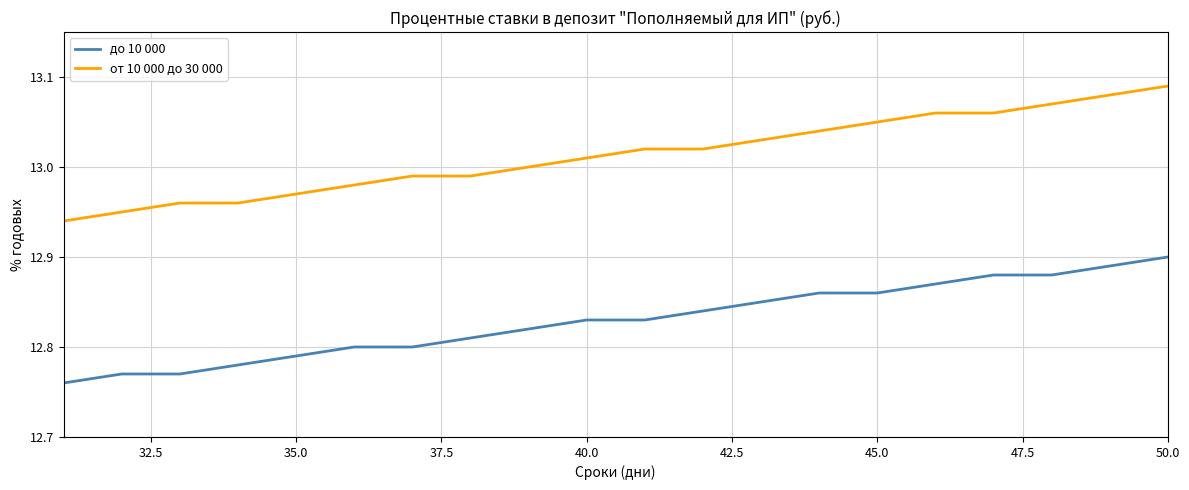

True or false: от 10 000 до 30 000 and до 10 000 cross at least once.

False